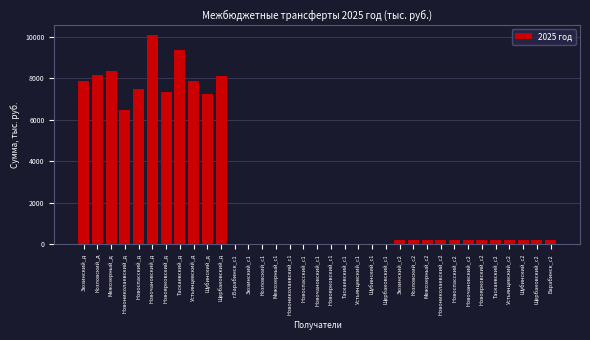

The chart shows a value of 8082.9 at Щербаковский_д. True or false?

True